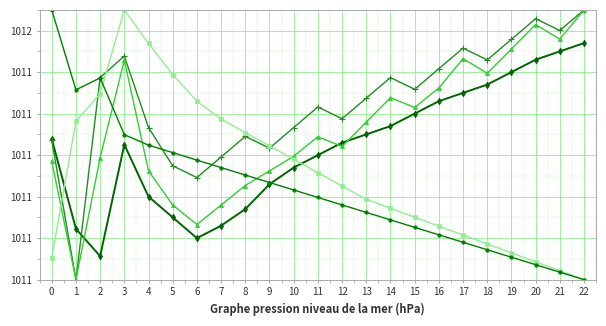

Is this an area chart (filled region under the line)?

No